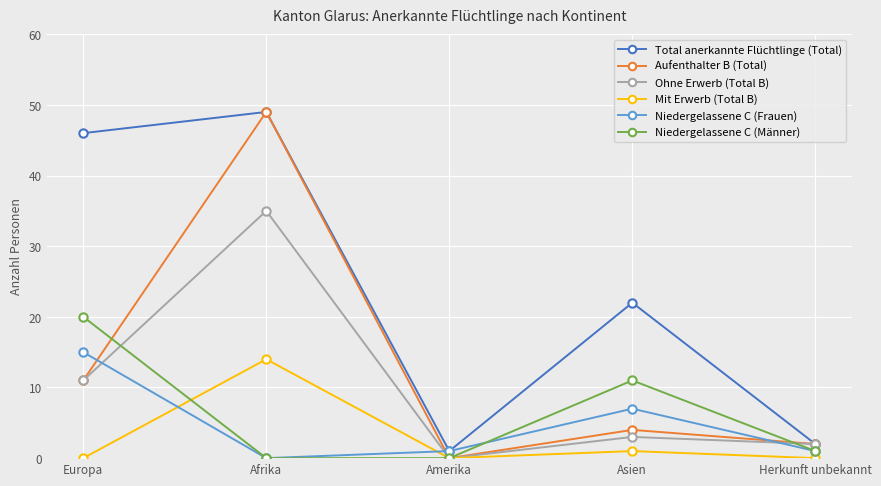

What position from the right is Asien?

2